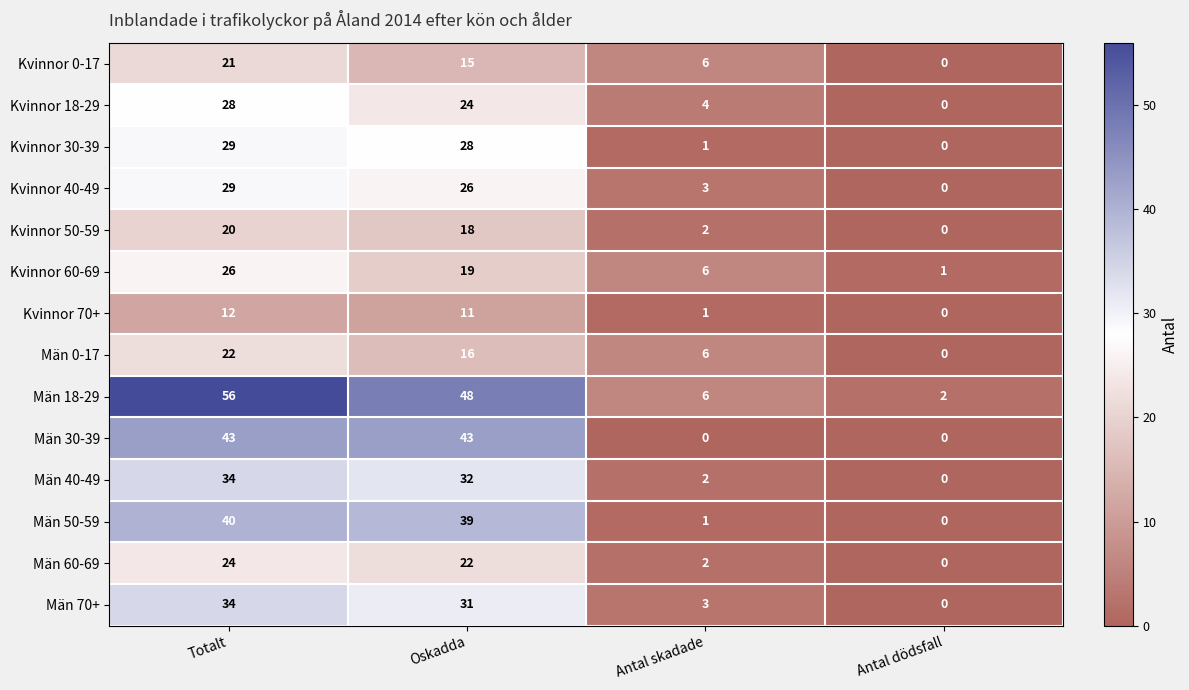

Which series has the largest range (max minus min)?

Män 18-29